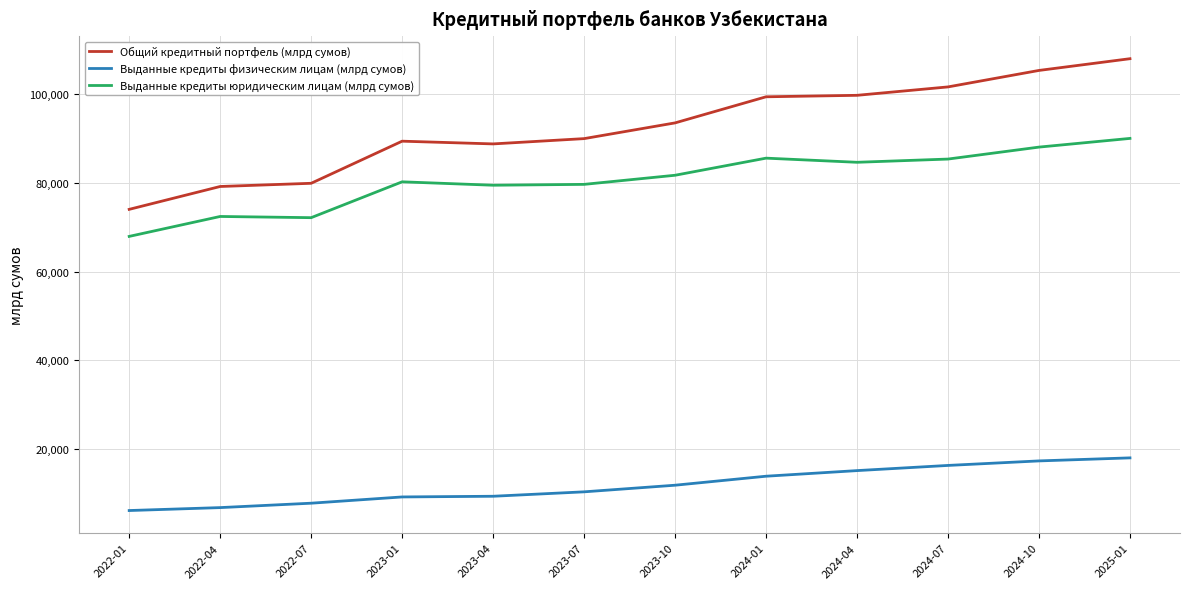

What is the difference between the Выданные кредиты физическим лицам (млрд сумов) values at 2023-04 and 2024-04?

5785.6